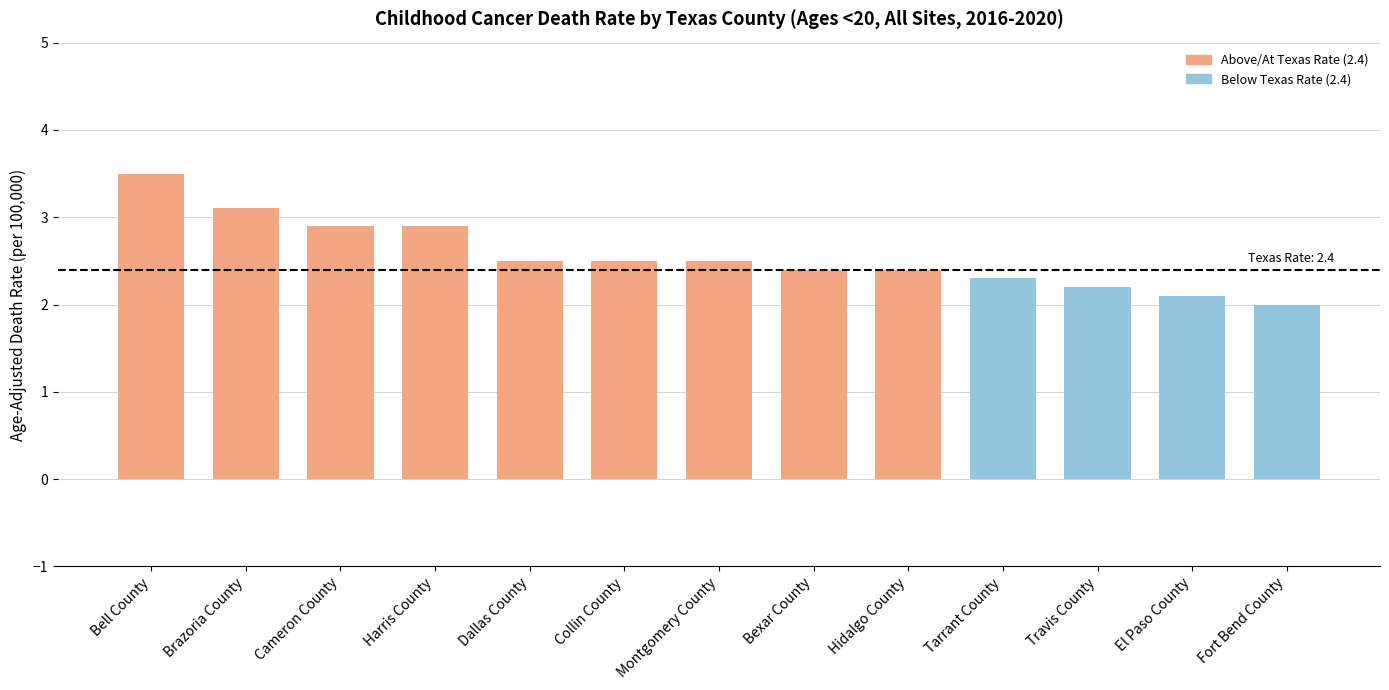

What is the minimum value shown in the chart?

2.0